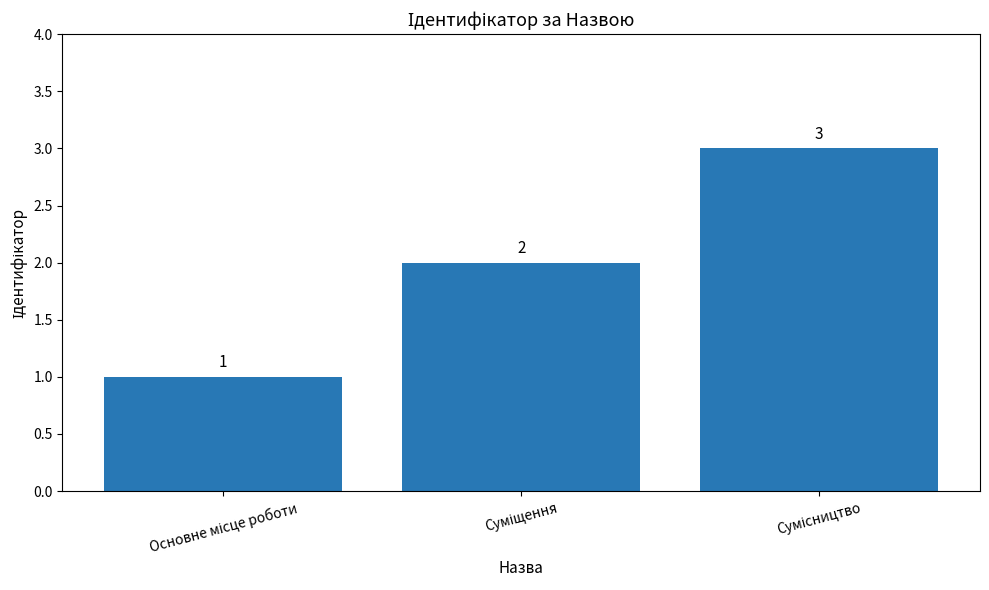

How many data points are less than 2?

1